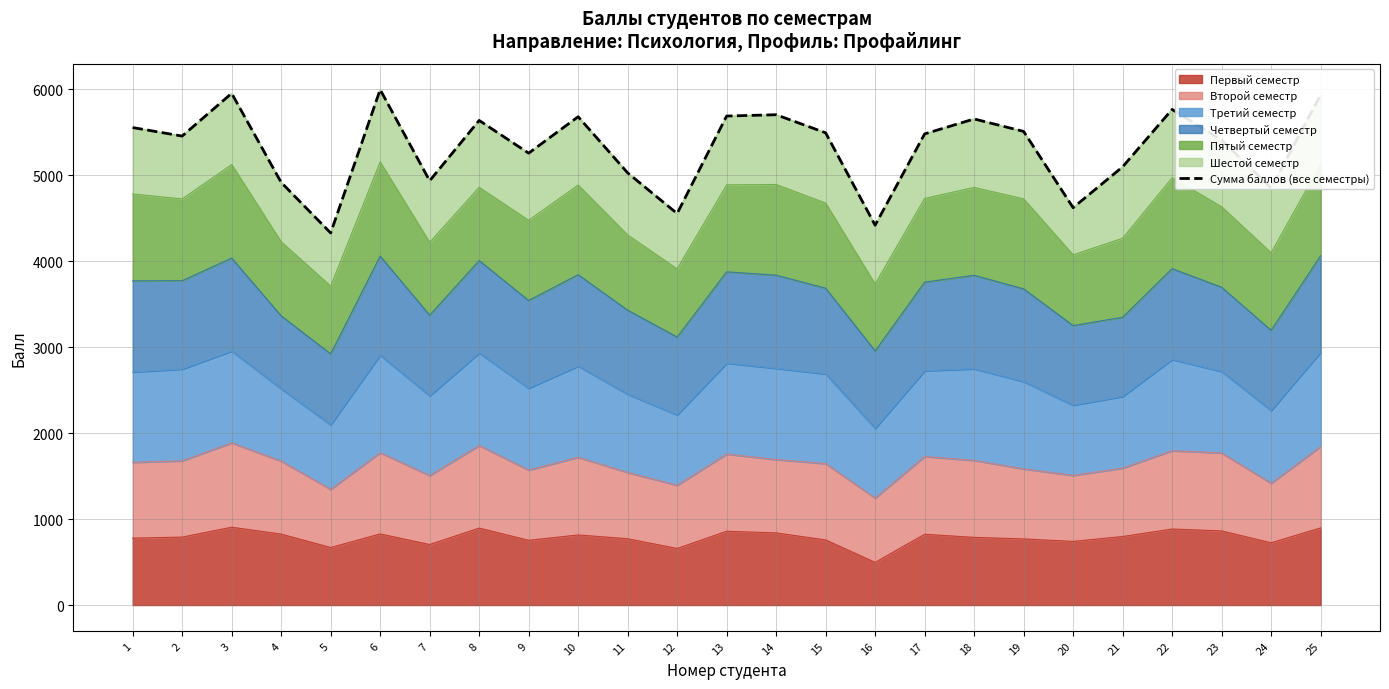

The value at 13 is 5687. True or false?

True